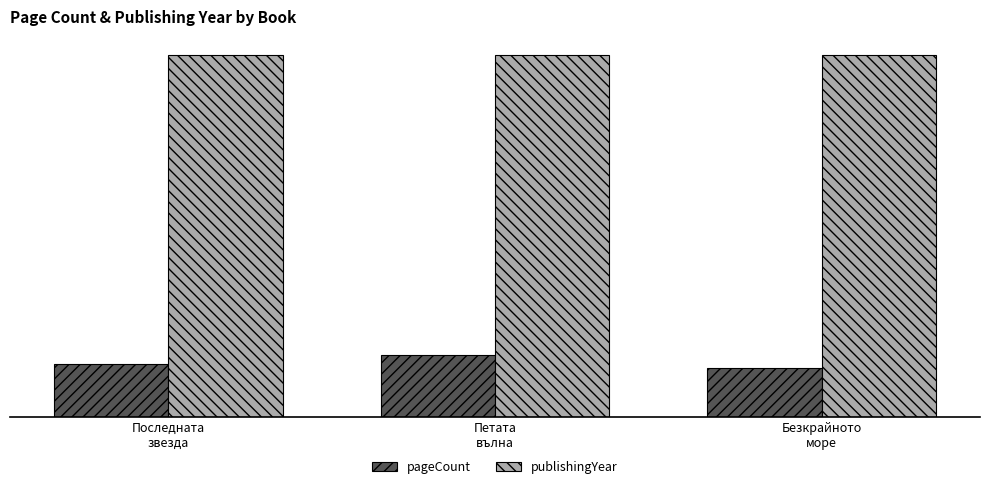

What are all the series names shown in the legend?

pageCount, publishingYear